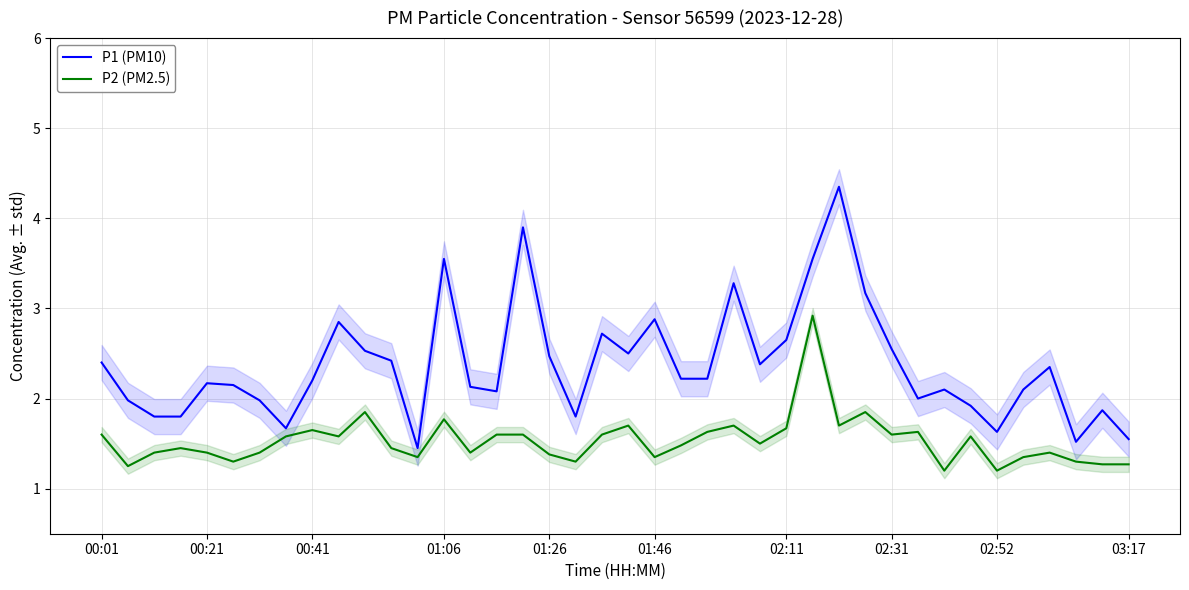

True or false: P2 (PM2.5) has a value of 1.6 at 00:01.

True